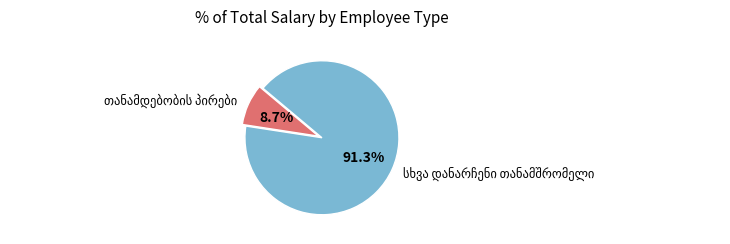

Is there a majority slice in this chart?

Yes